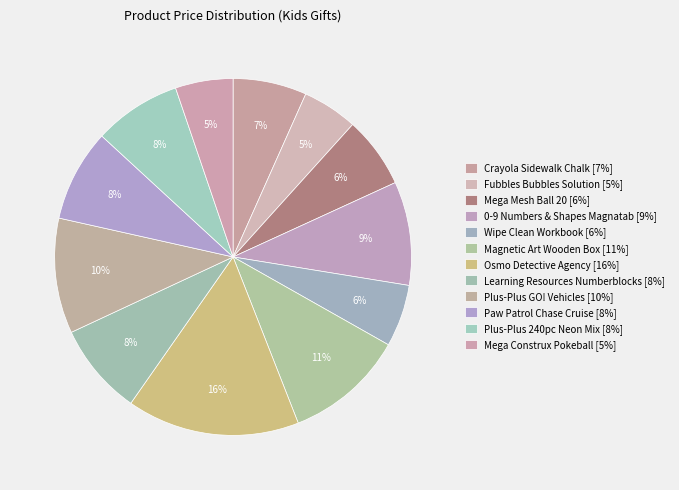

What percentage do Fubbles Bubbles Solution and Magnetic Art Wooden Box together represent?

15.9%